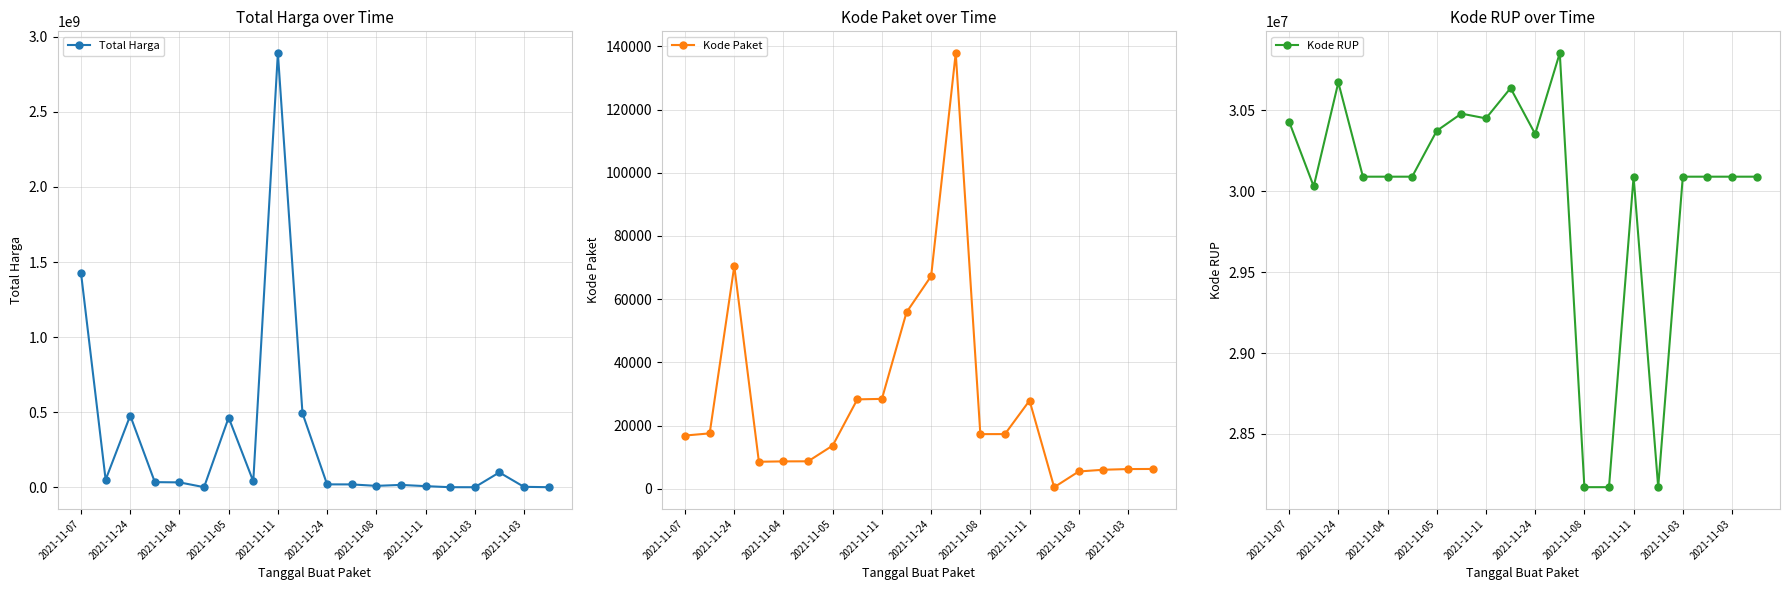

Is the value of Kode RUP at 2021-11-07 greater than the value of Kode Paket at 2021-11-03?

Yes